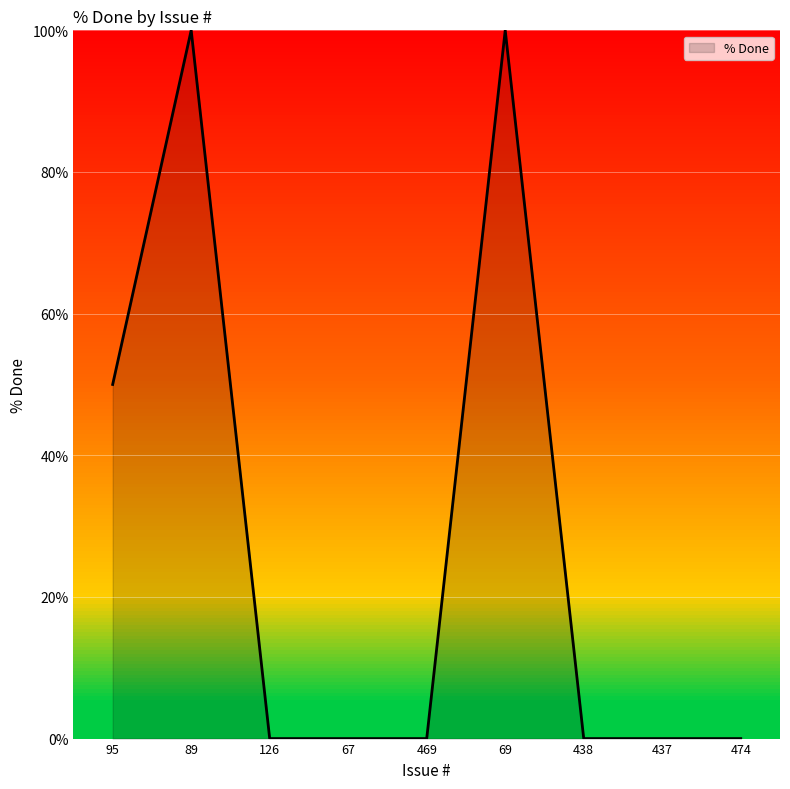

Where is the first local maximum?

89